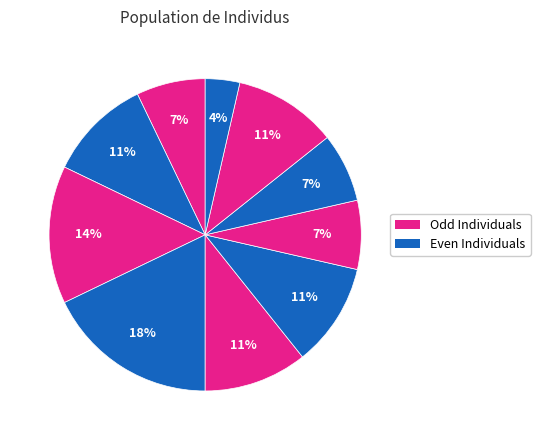

How many segments does this pie chart have?

10